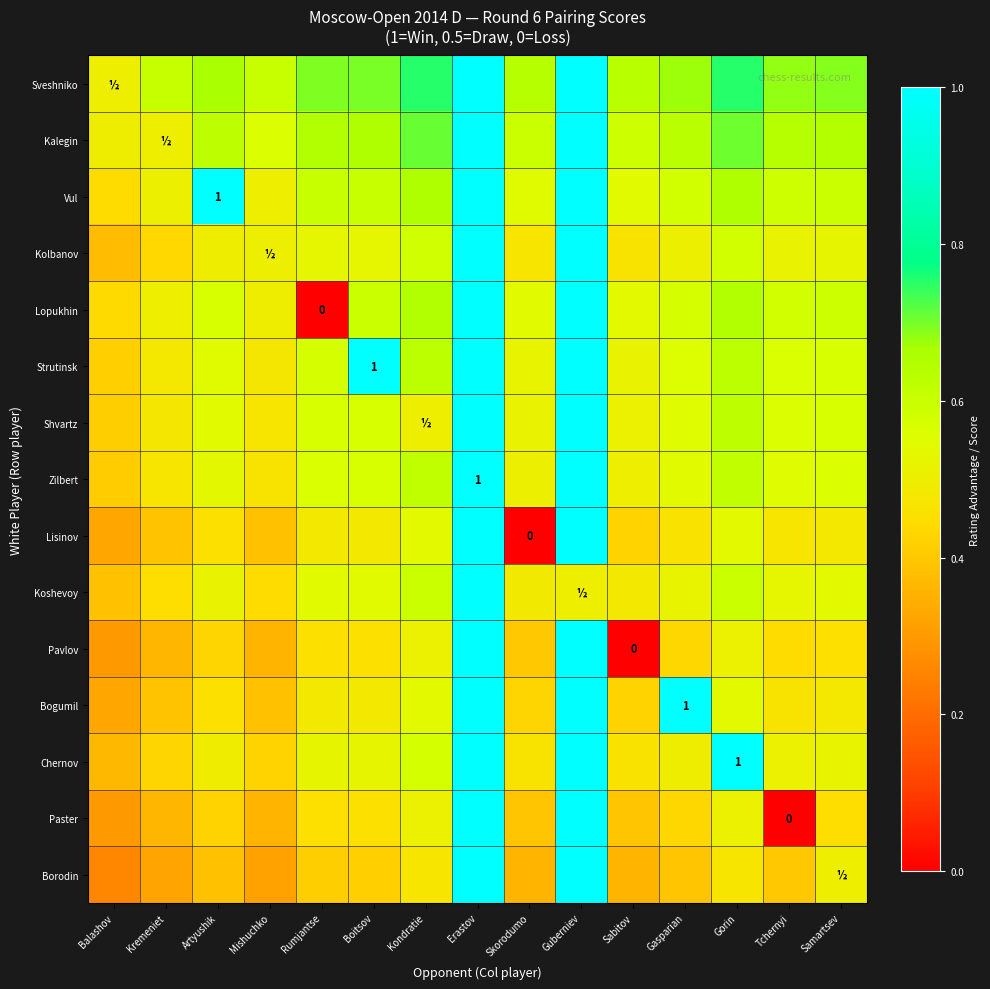

Which category has the lowest value in the Koshevoy series?

Balashov